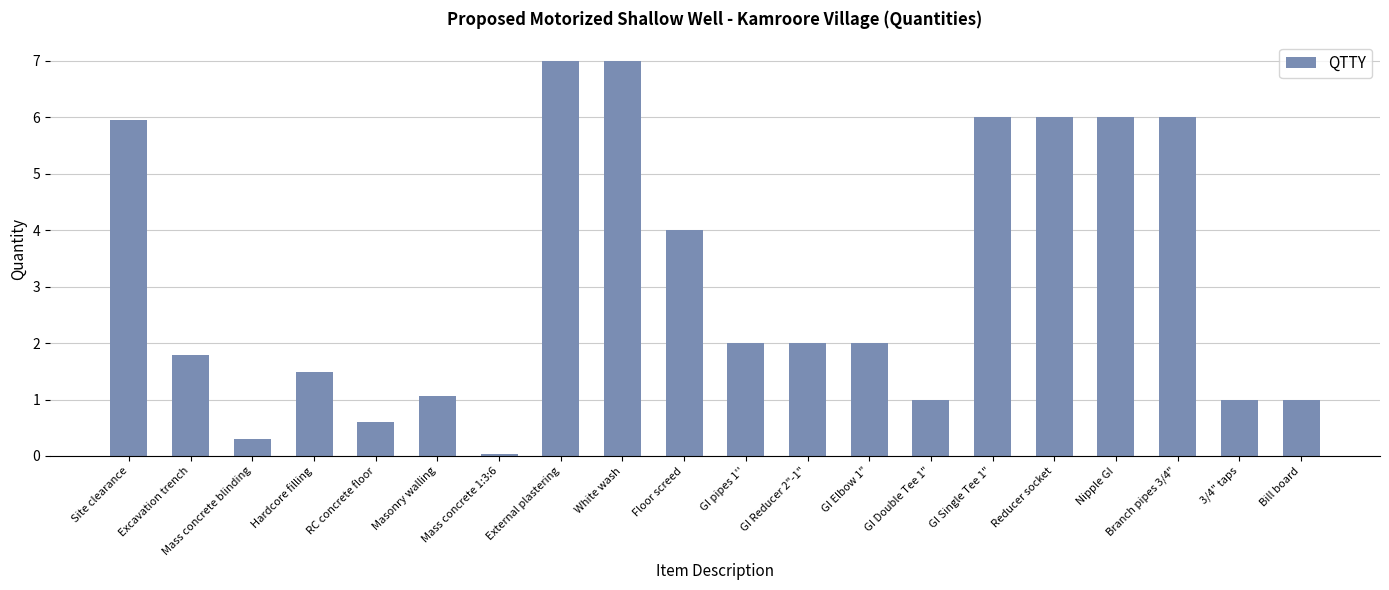

What is the average value?

3.1